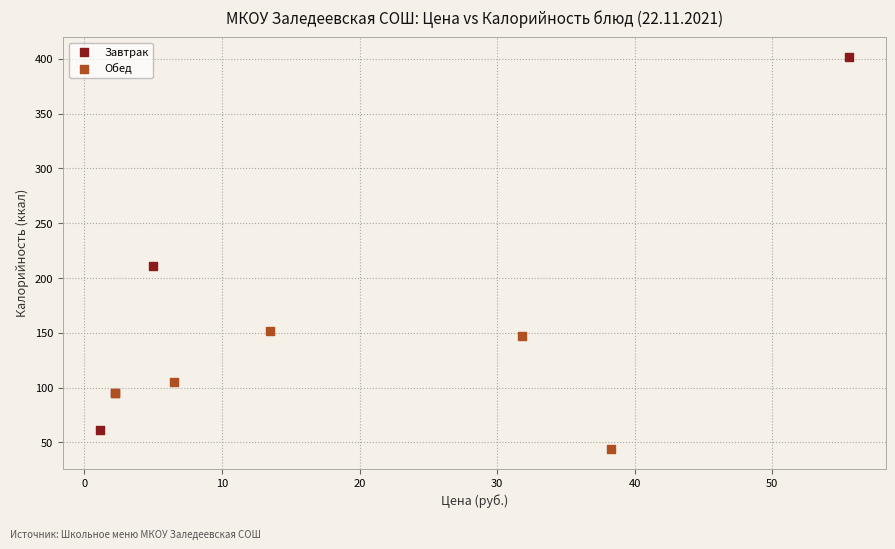

Which series has the largest Y range (max minus min)?

Завтрак